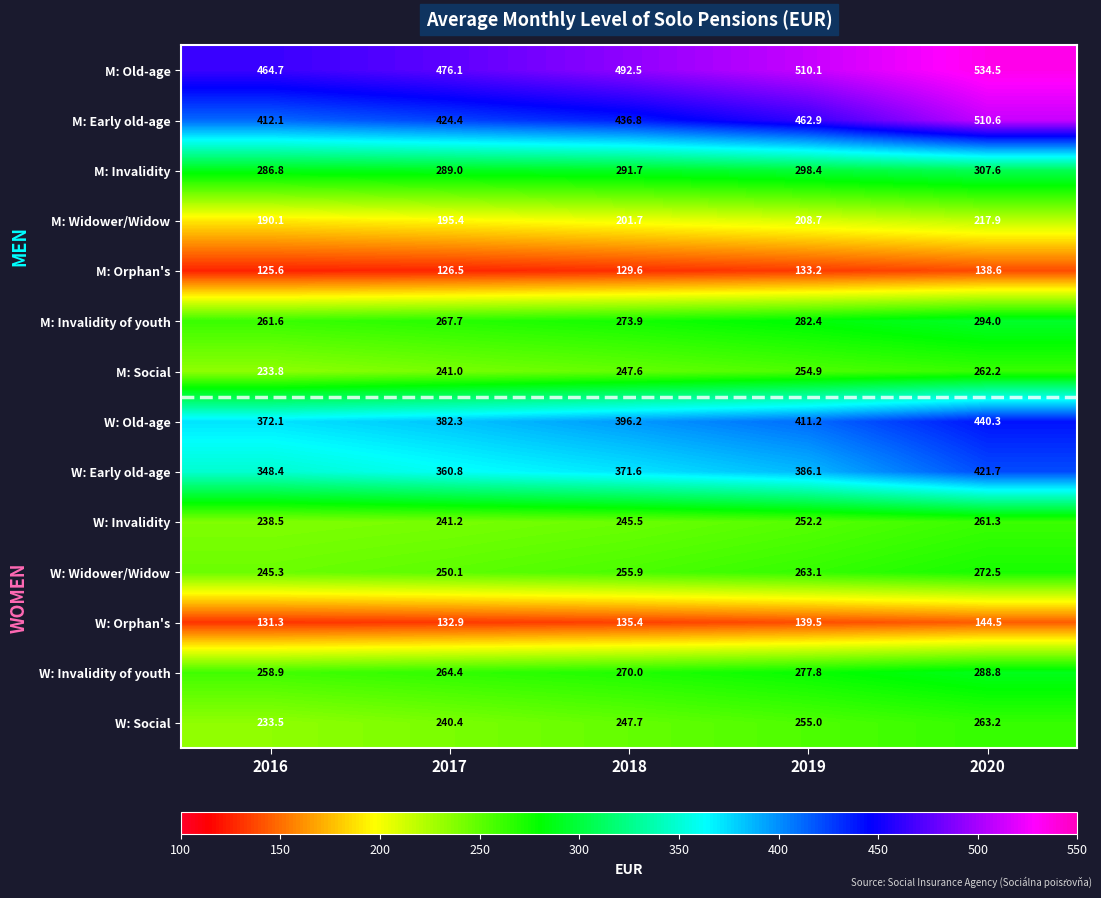

List the series in order of their peak value, lowest first.

M: Orphan's, W: Orphan's, M: Widower/Widow, W: Invalidity, M: Social, W: Social, W: Widower/Widow, W: Invalidity of youth, M: Invalidity of youth, M: Invalidity, W: Early old-age, W: Old-age, M: Early old-age, M: Old-age